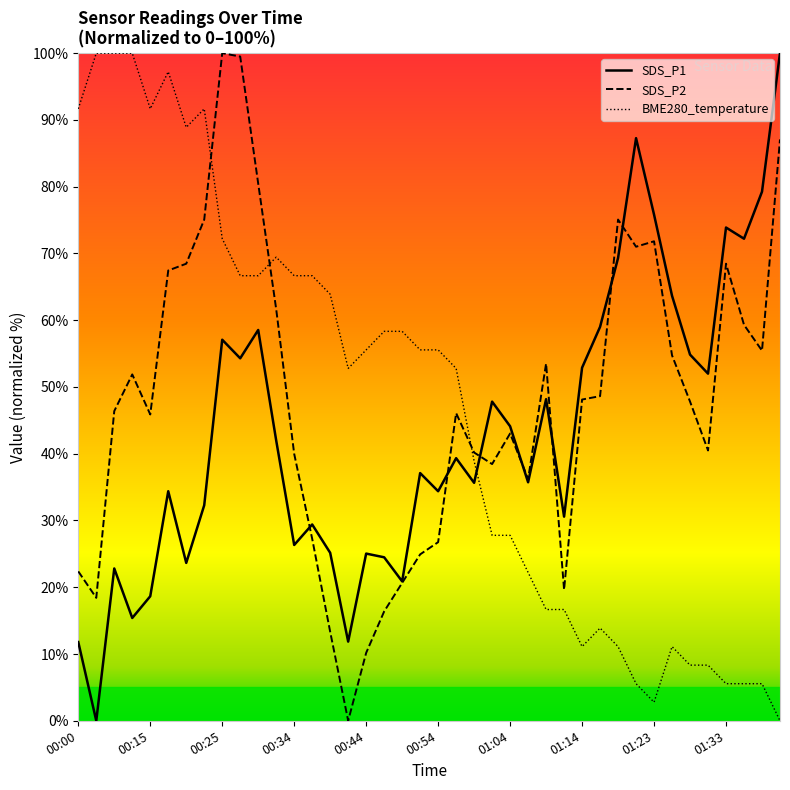

Does the chart have visible grid lines?

No